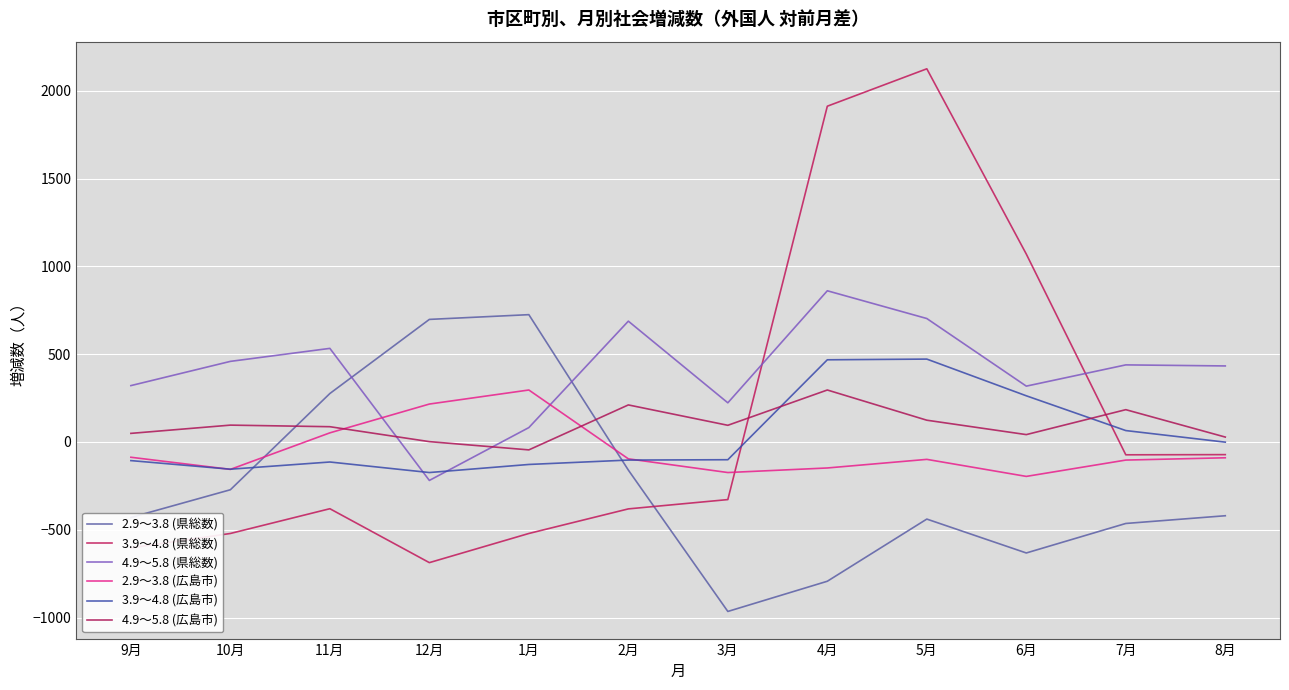

Between 9月 and 7月, which series saw the biggest shift?

3.9～4.8 (県総数)